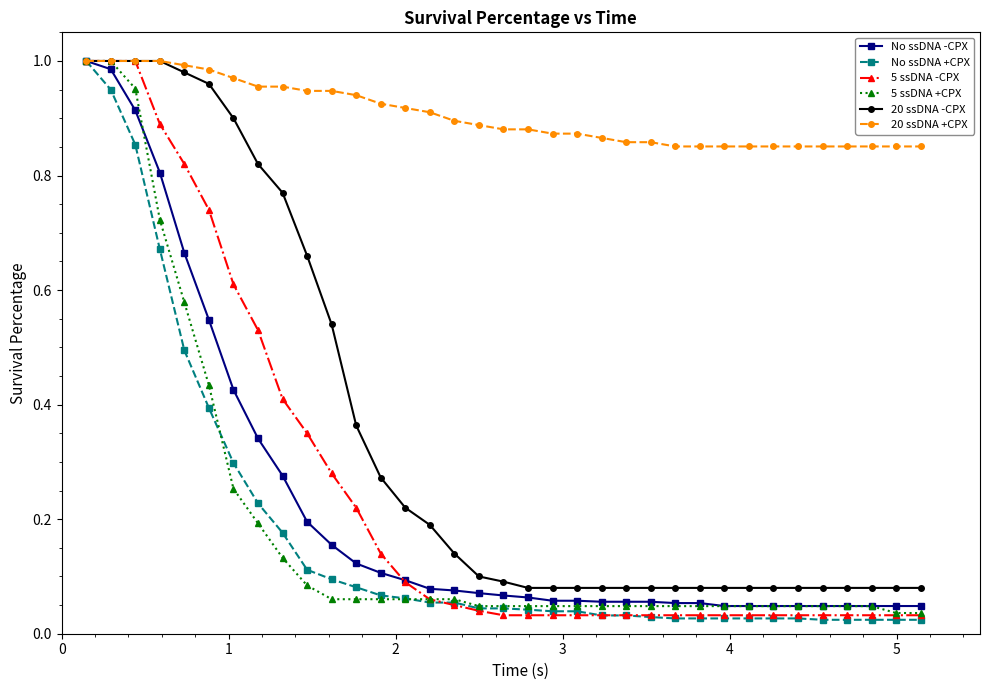

Which series has the largest total across all categories?

20 ssDNA +CPX